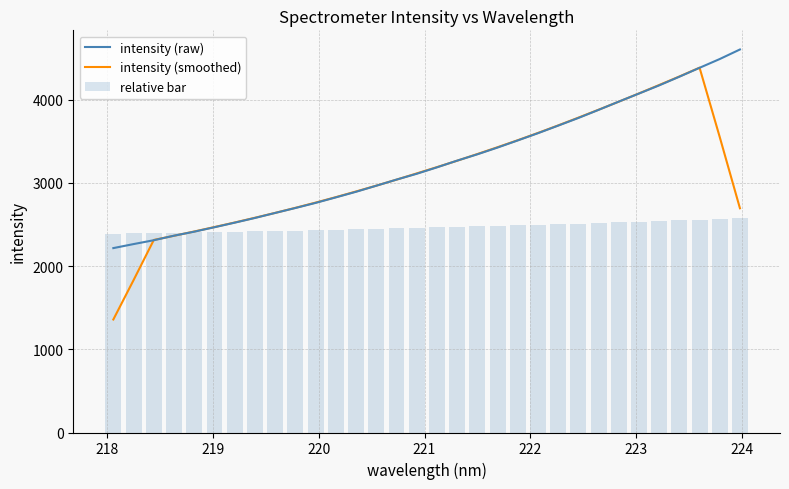

What is the minimum value for relative bar?

2389.3